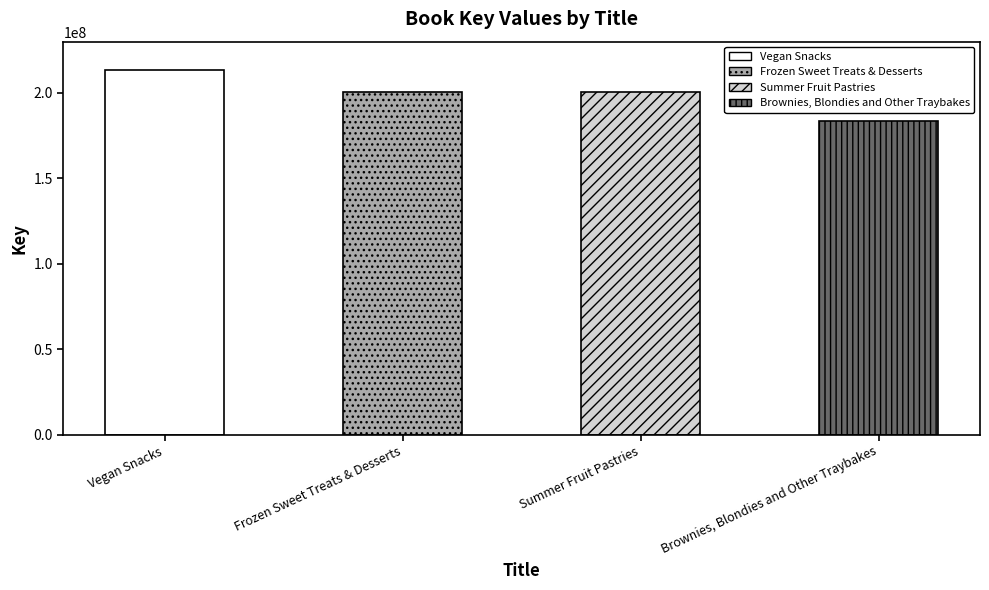

Count the number of data series in this chart.

1